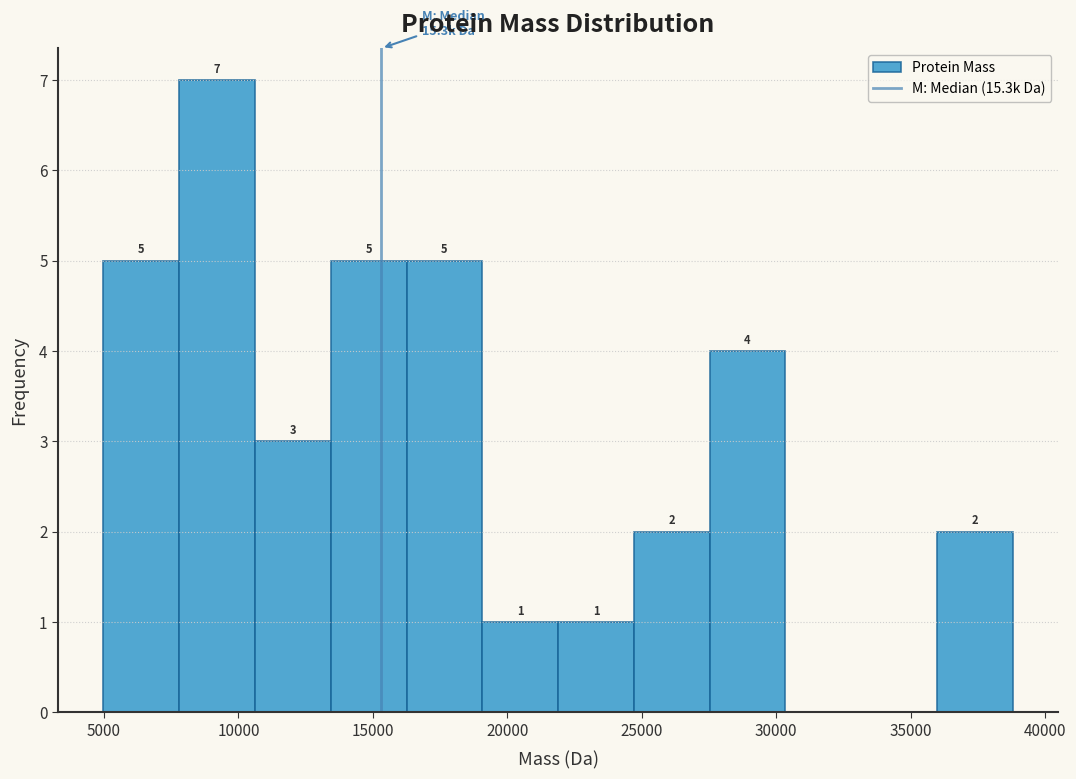

Which range on the x-axis has the tallest bar?

8000 to 10500